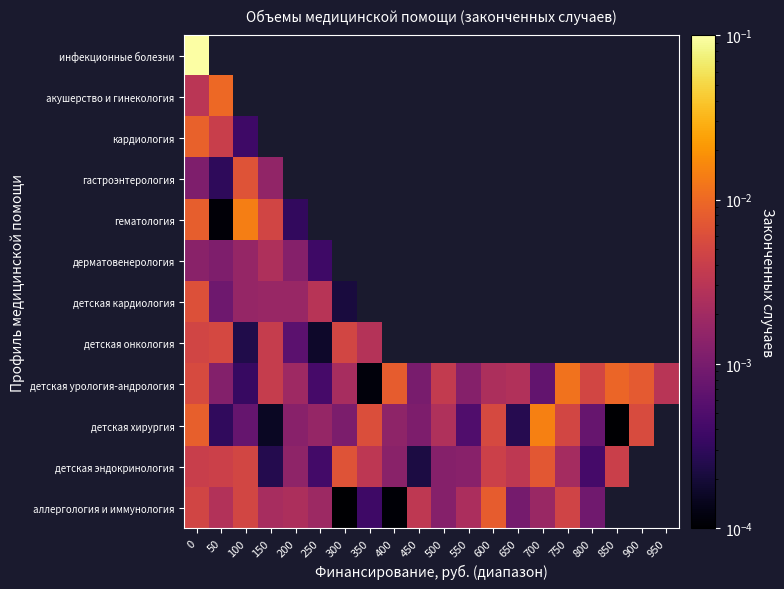

Count the number of data series in this chart.

12